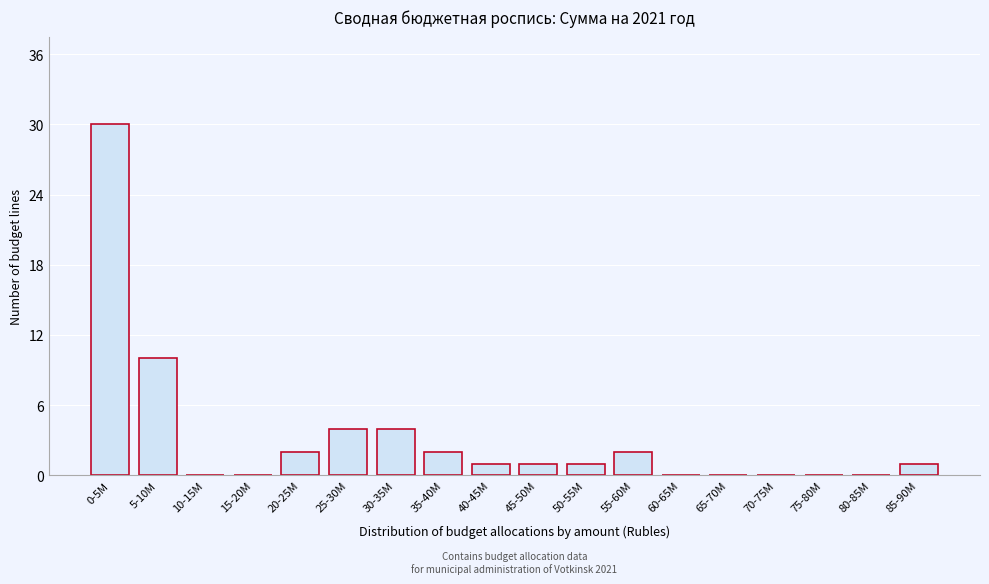

Reading right to left, transcribe all the data shown in this chart.

85-90M=1	80-85M=0	75-80M=0	70-75M=0	65-70M=0	60-65M=0	55-60M=2	50-55M=1	45-50M=1	40-45M=1	35-40M=2	30-35M=4	25-30M=4	20-25M=2	15-20M=0	10-15M=0	5-10M=10	0-5M=30